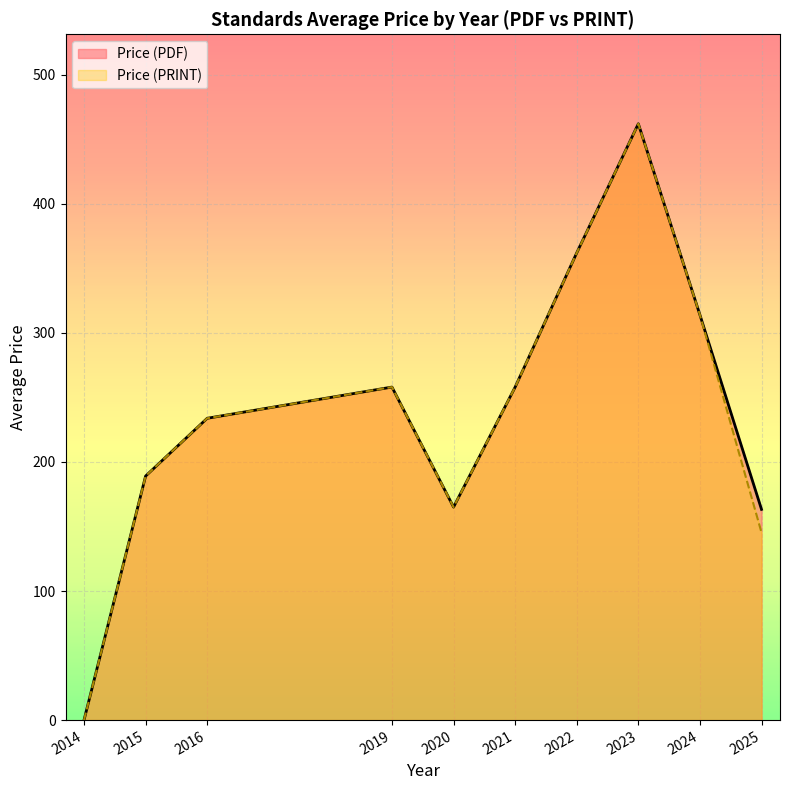

At which label does Price (PRINT) reach its peak?

2023